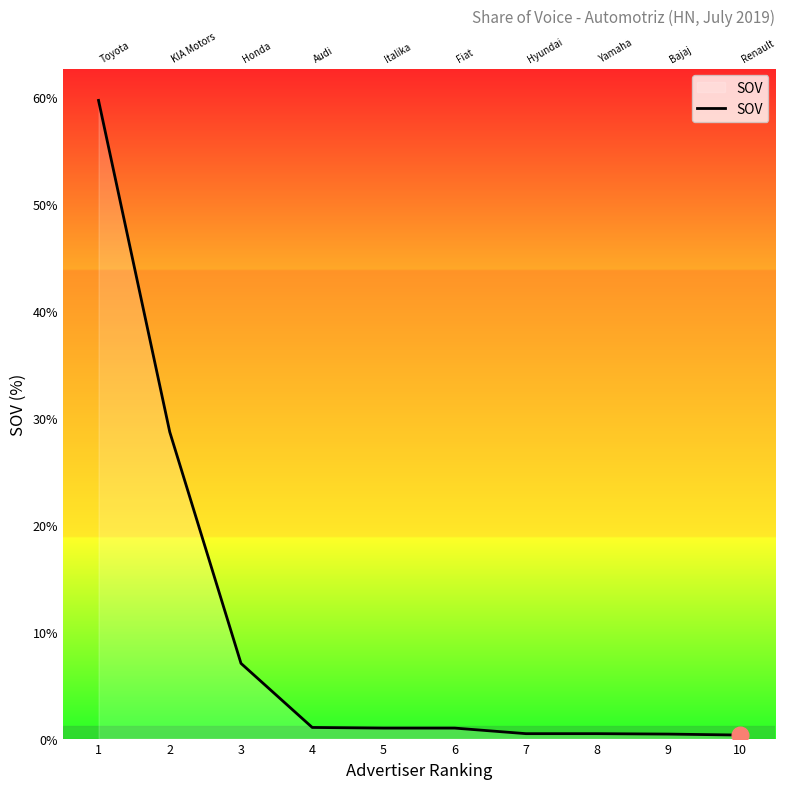

At which category does the chart reach its peak across all series?

1